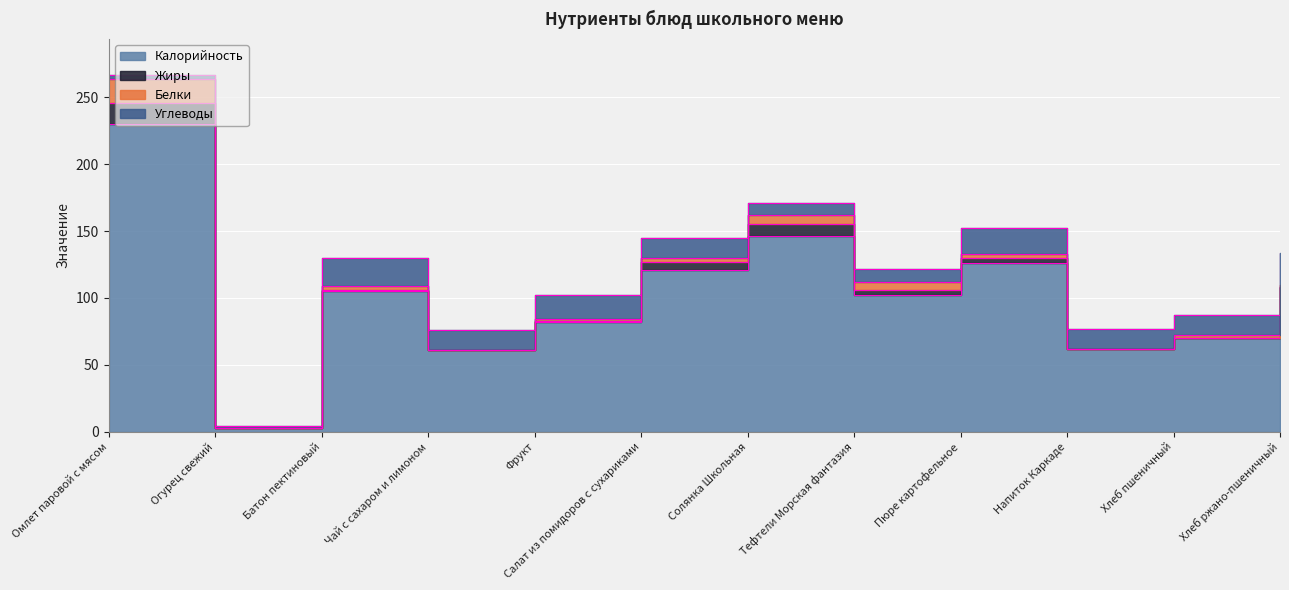

What is the value of the Калорийность point at the 7th from the left?

146